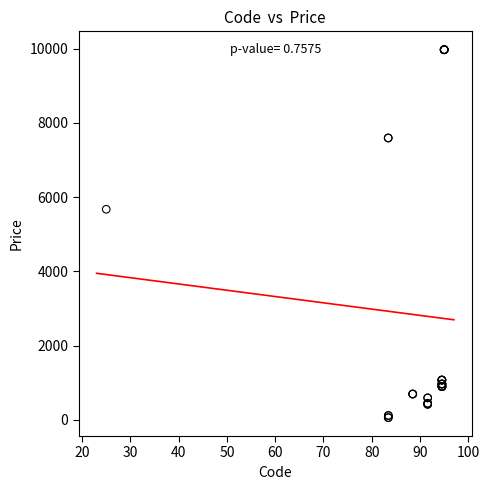

What Y value in the scatter plot is closest to 5016?

5673.8